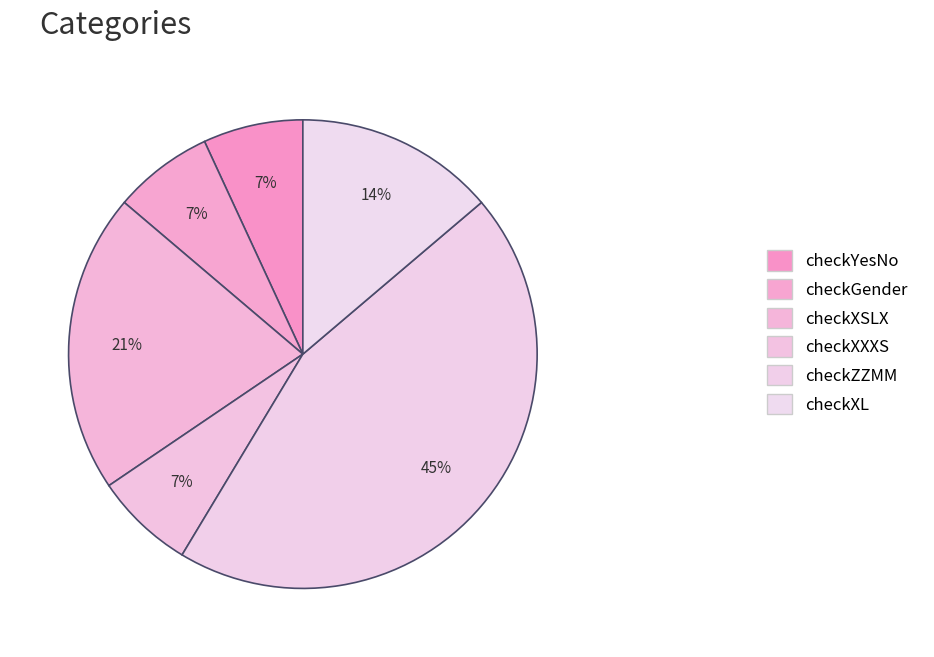

What percentage is the checkXSLX slice, to the nearest percent?

21%